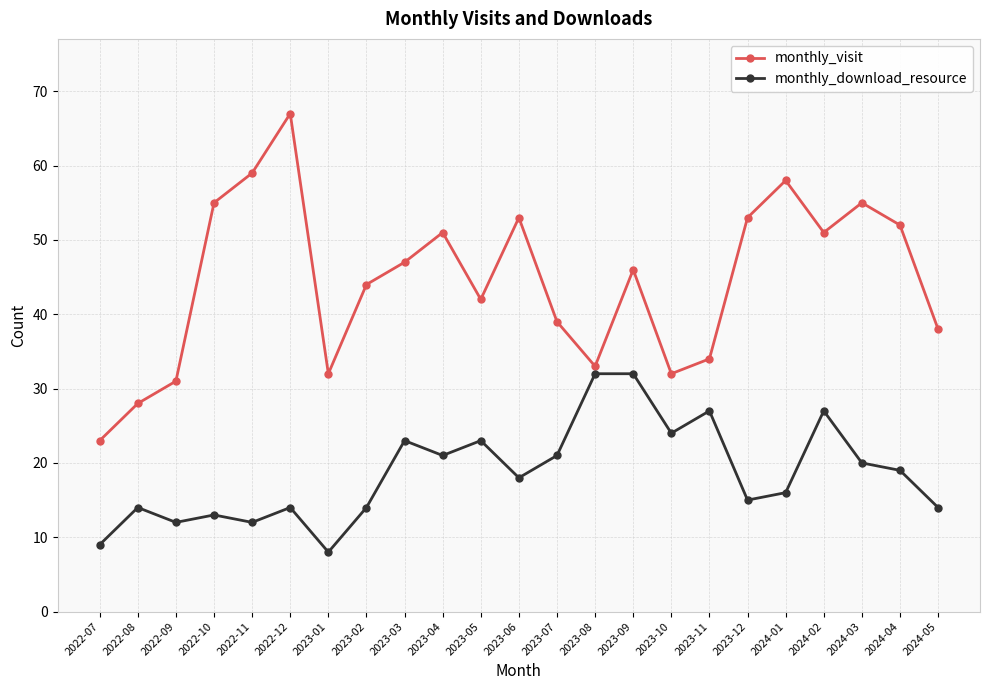

Which series has the widest spread of values?

monthly_visit